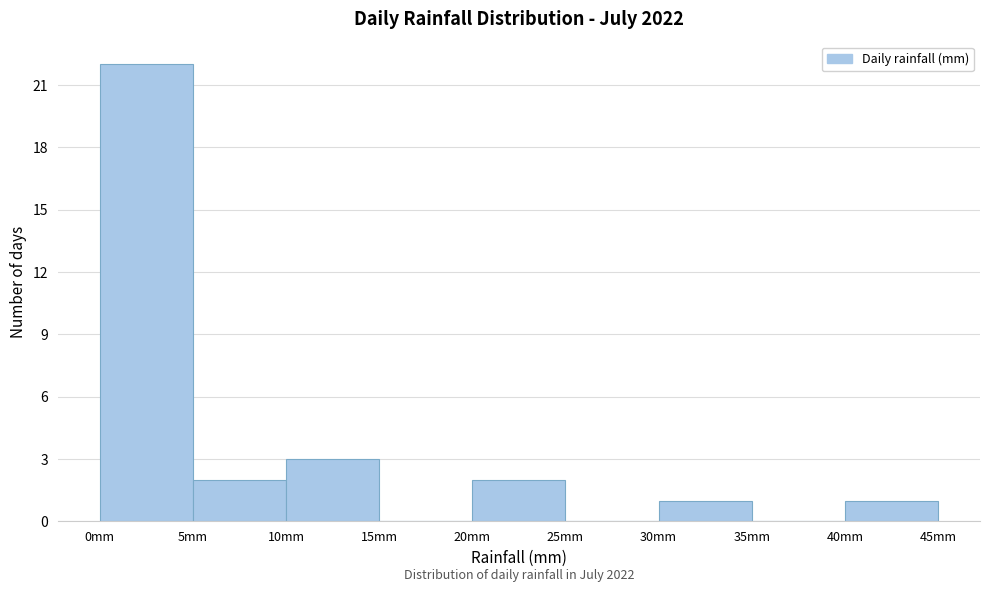

Which range on the x-axis has the tallest bar?

0 to 5